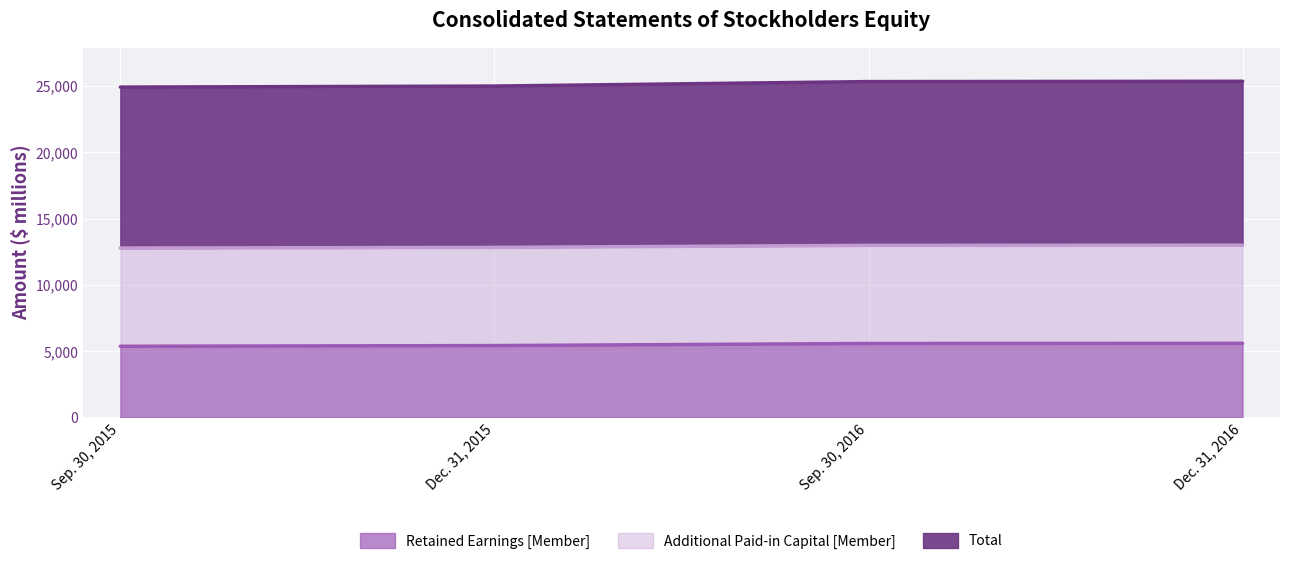

At Dec. 31, 2015, list the series in order from largest to smallest.

Total, Additional Paid-in Capital [Member], Retained Earnings [Member]